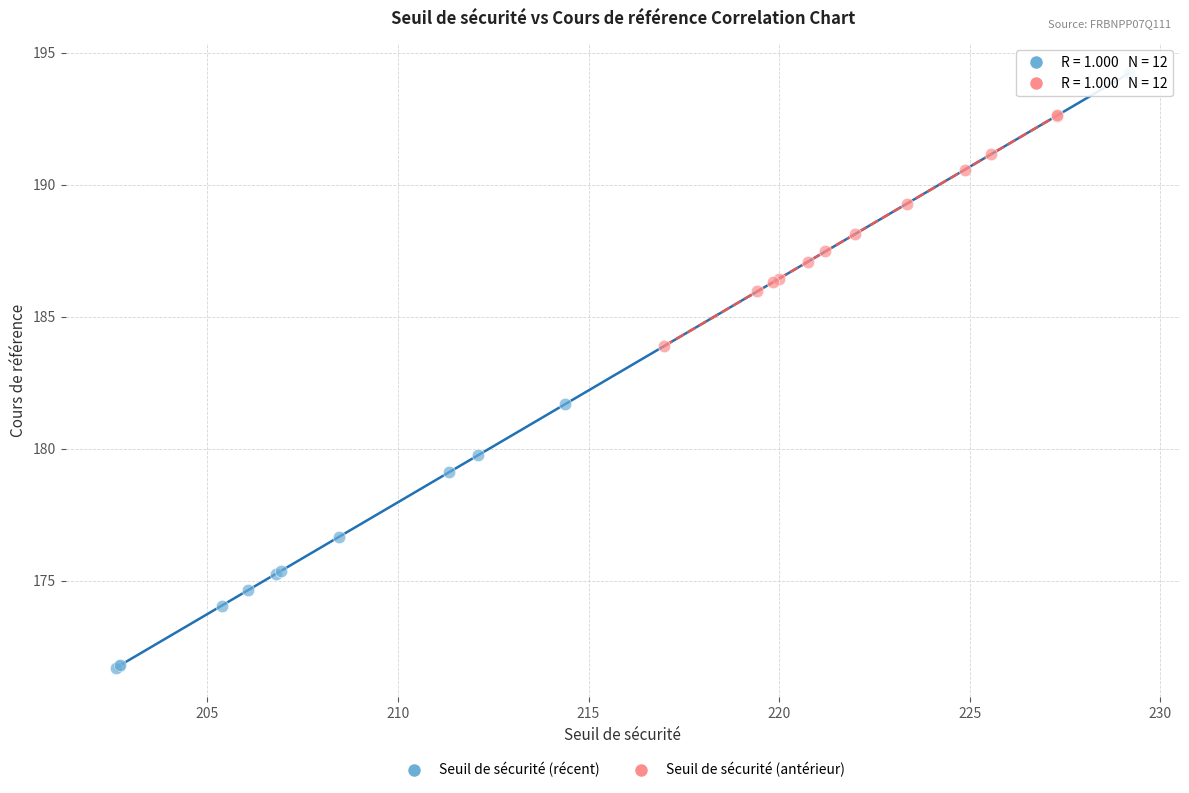

Which series reaches the maximum Y coordinate?

Seuil de sécurité (récent)